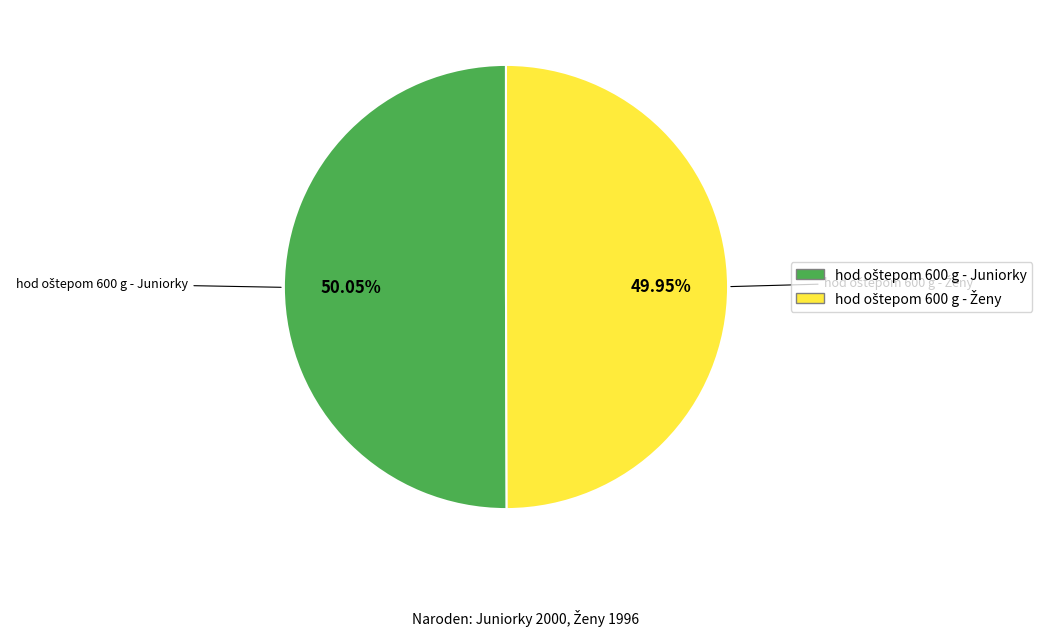

Does any single category account for the majority?

Yes